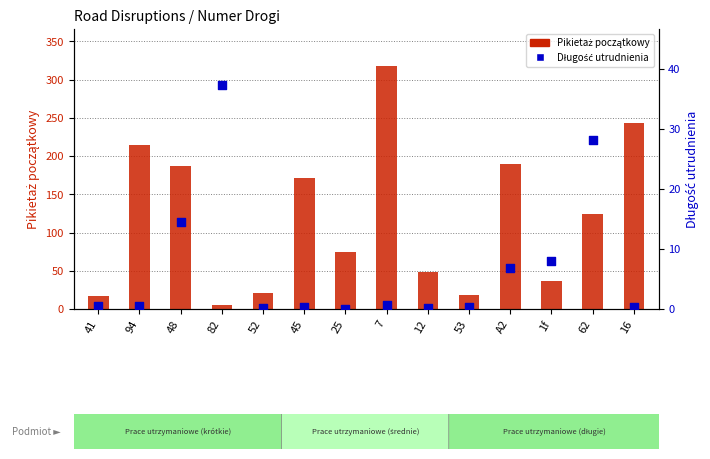

Is the value of Długość utrudnienia at 62 greater than the value of Pikietaż początkowy at 52?

Yes